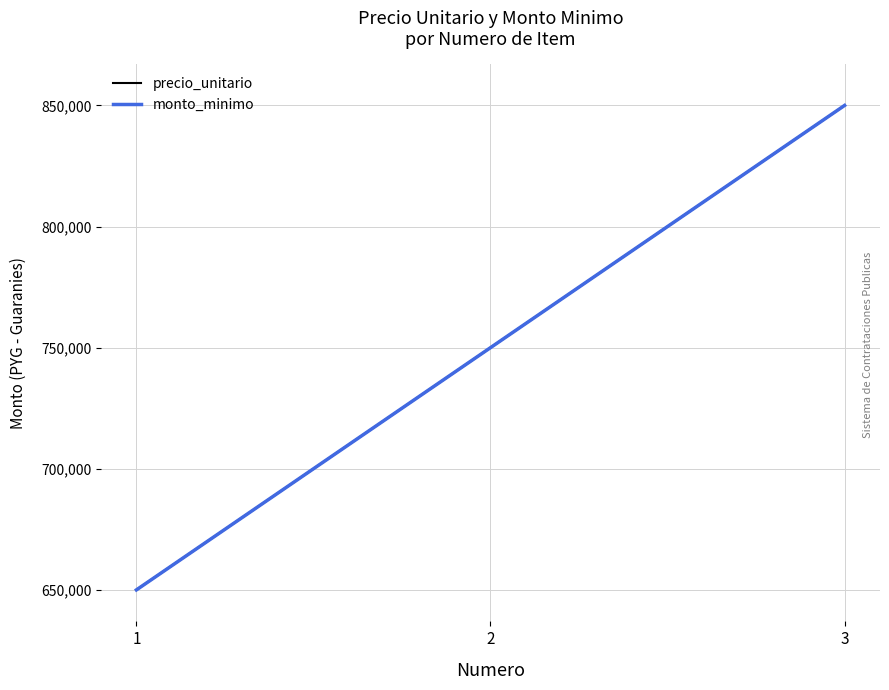

True or false: precio_unitario has a value of 1084788.6 at 1.

False